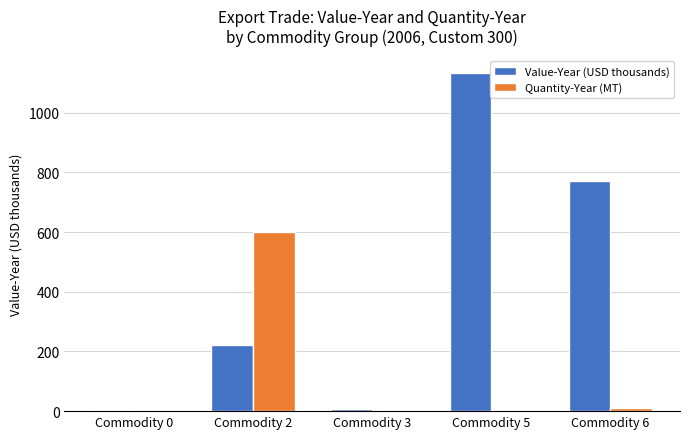

Which category has the highest value in the Value-Year (USD thousands) series?

Commodity 5